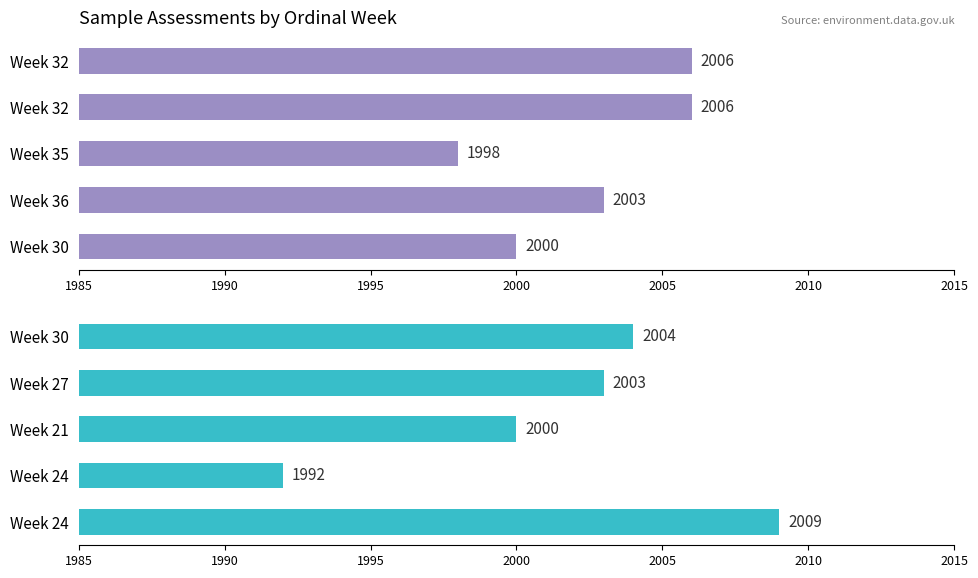

What is the average value?

2002